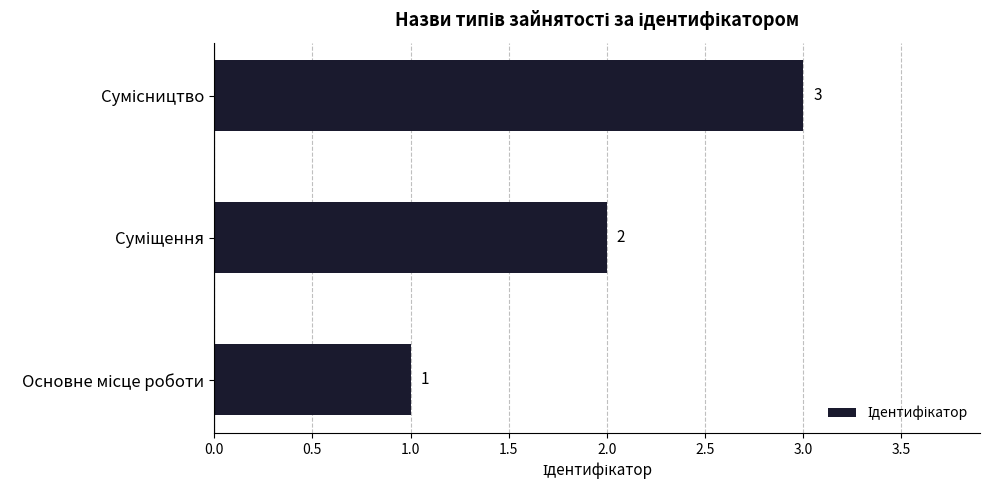

What is the sum of all values?

6